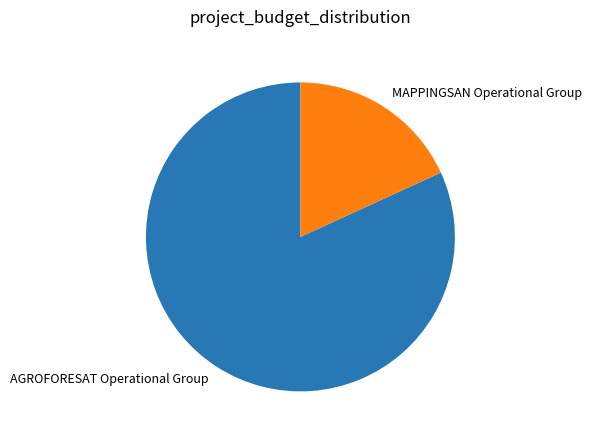

Which category has the biggest portion of the pie?

AGROFORESAT Operational Group